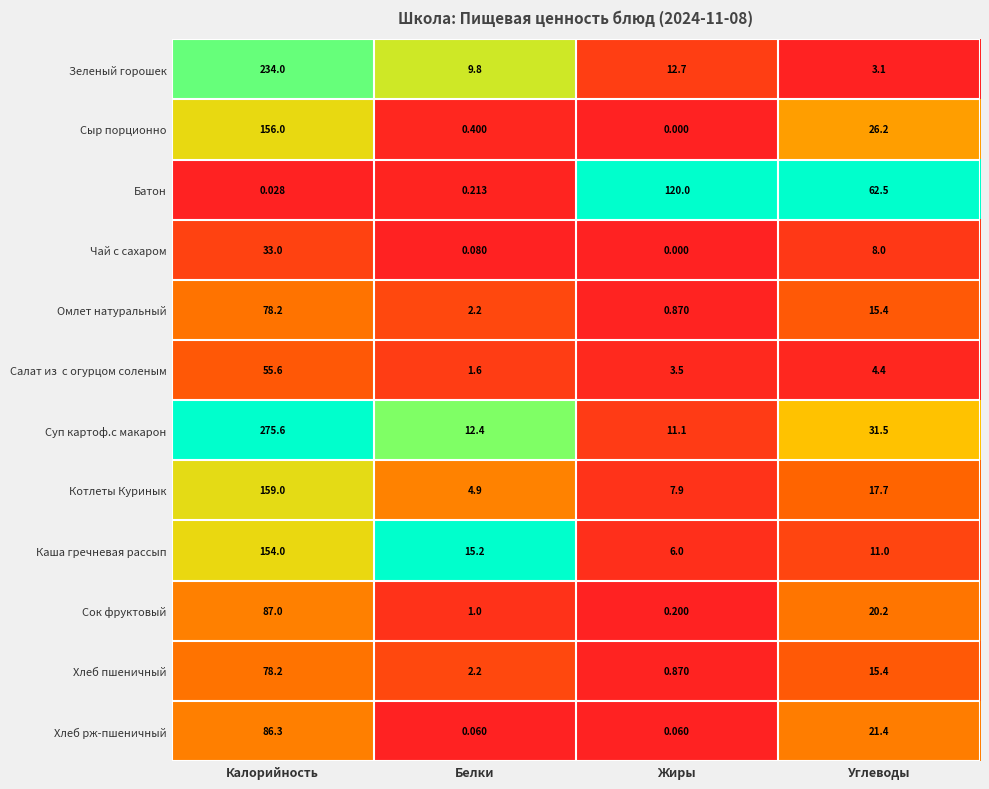

Which series has the largest range (max minus min)?

Суп картоф.с макарон